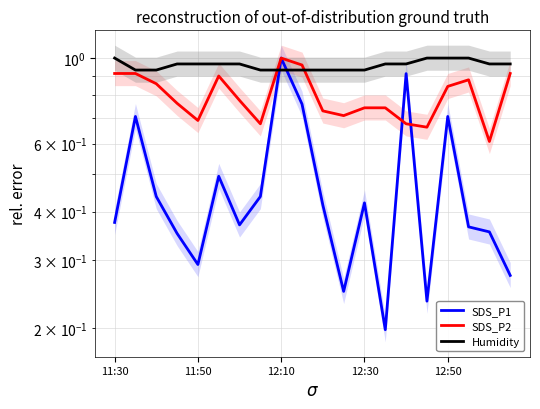

Which series ends up on top after the final intersection of Humidity and SDS_P2?

Humidity